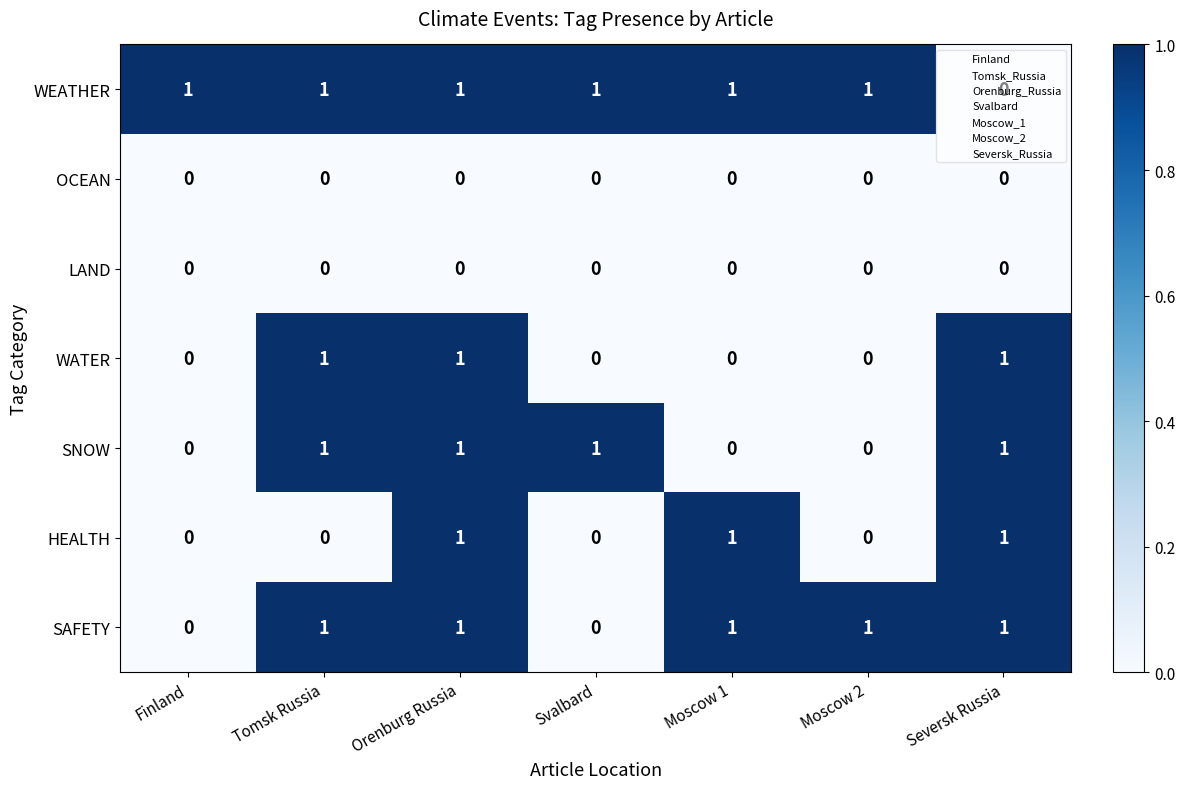

What is the sum of all WATER values?

3